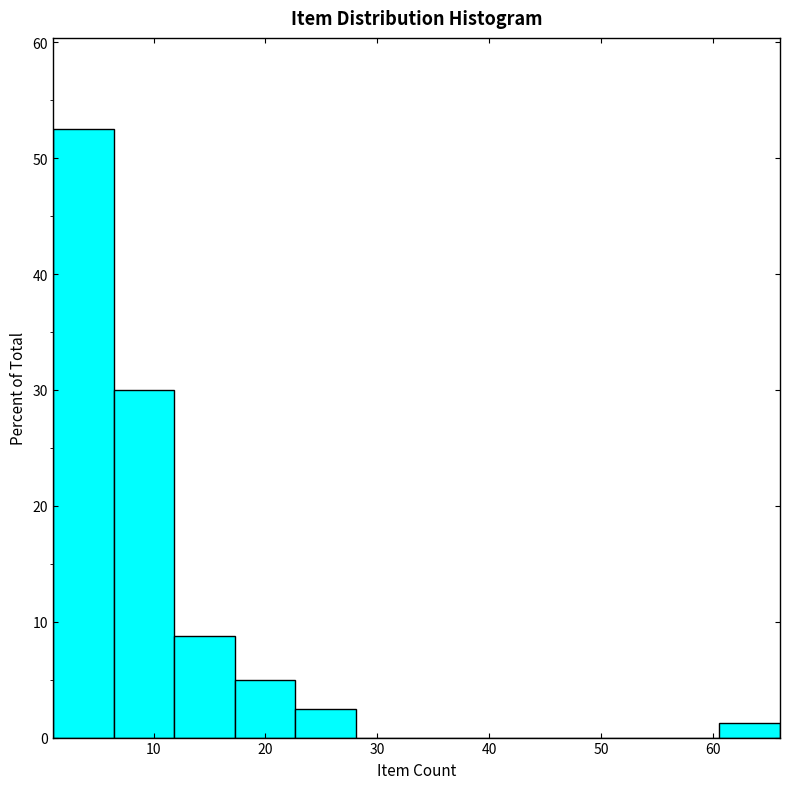

How tall is the bar that spans 23 to 28 on the x-axis? Neither the bar edges nor the heights are printed on the chart, so give them approximately, as read against the axes.

3